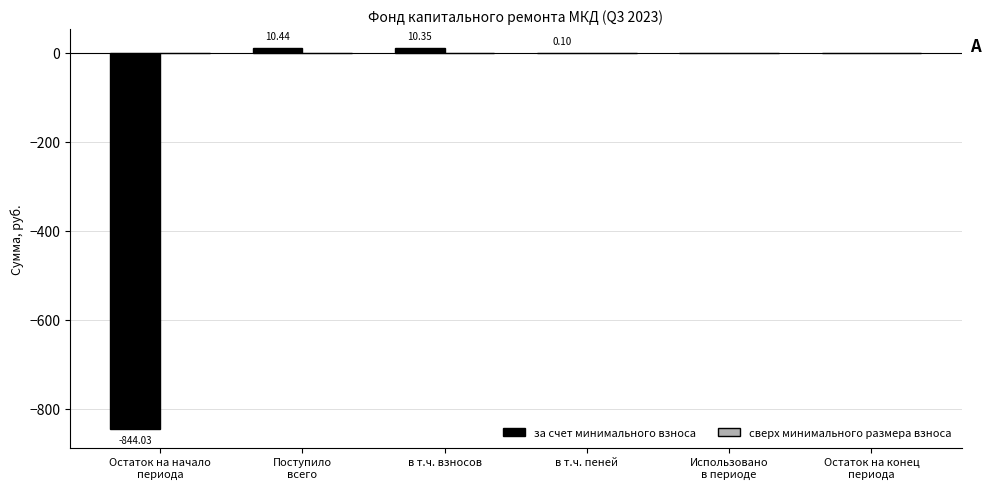

Count the number of data series in this chart.

1